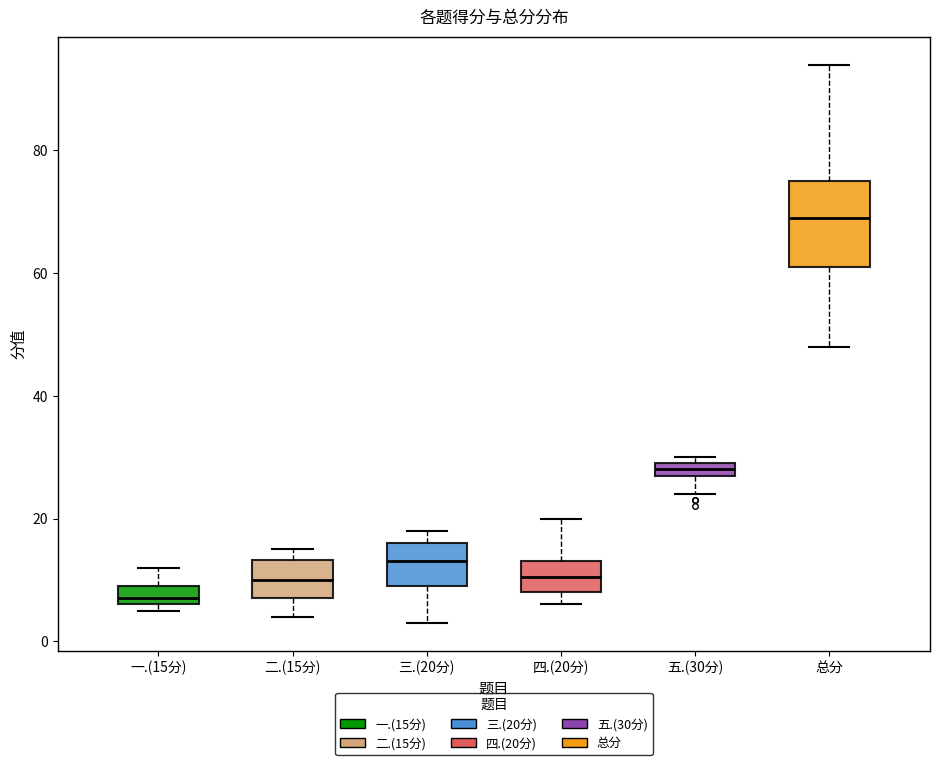

Which box is the tallest, from its lower edge to its upper edge?

总分